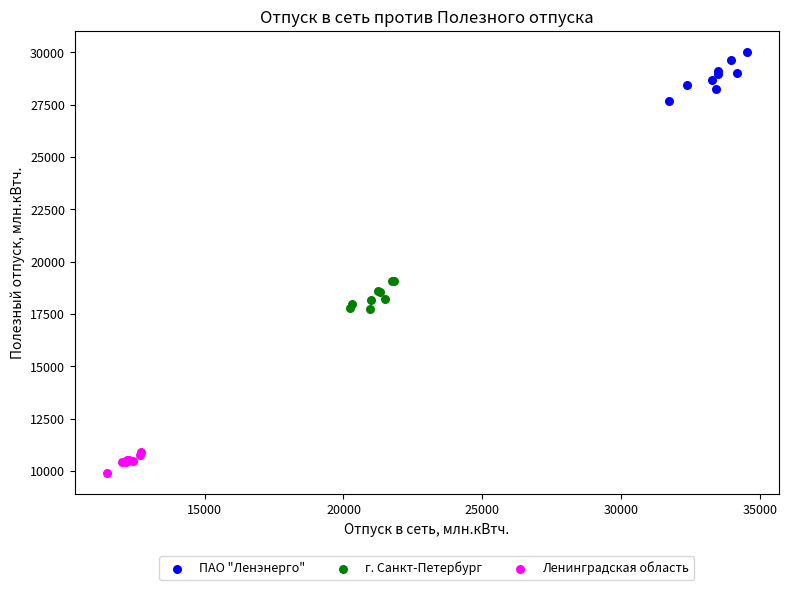

Which series reaches the minimum Y coordinate?

Ленинградская область